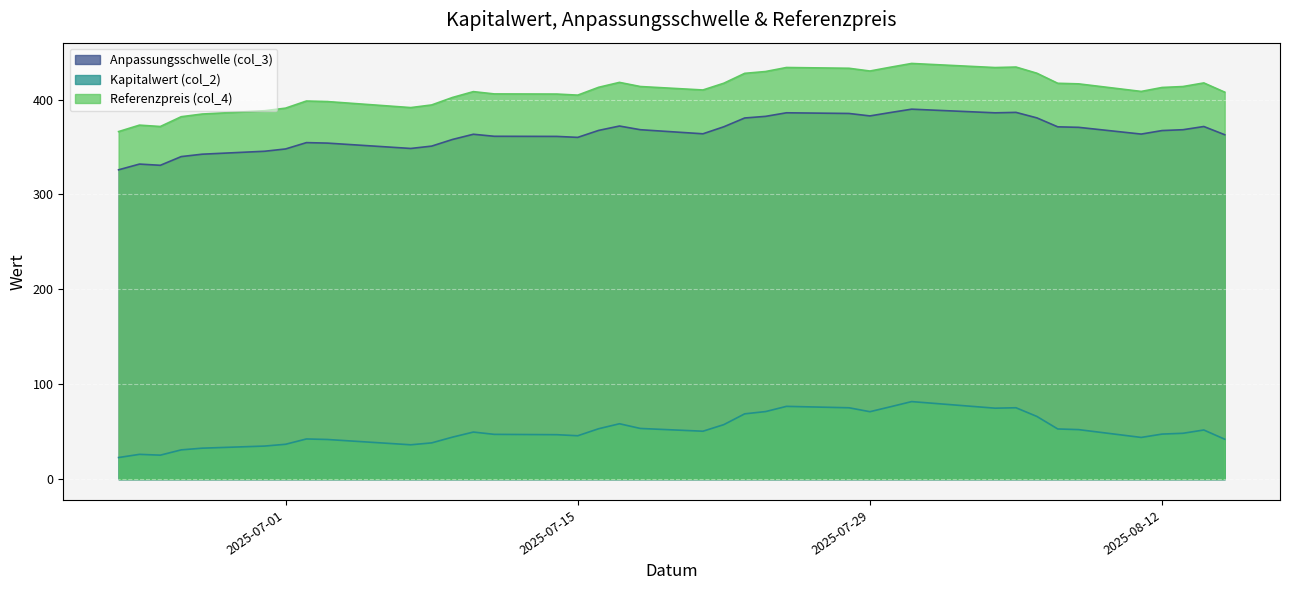

Count the number of categories in the chart.

38